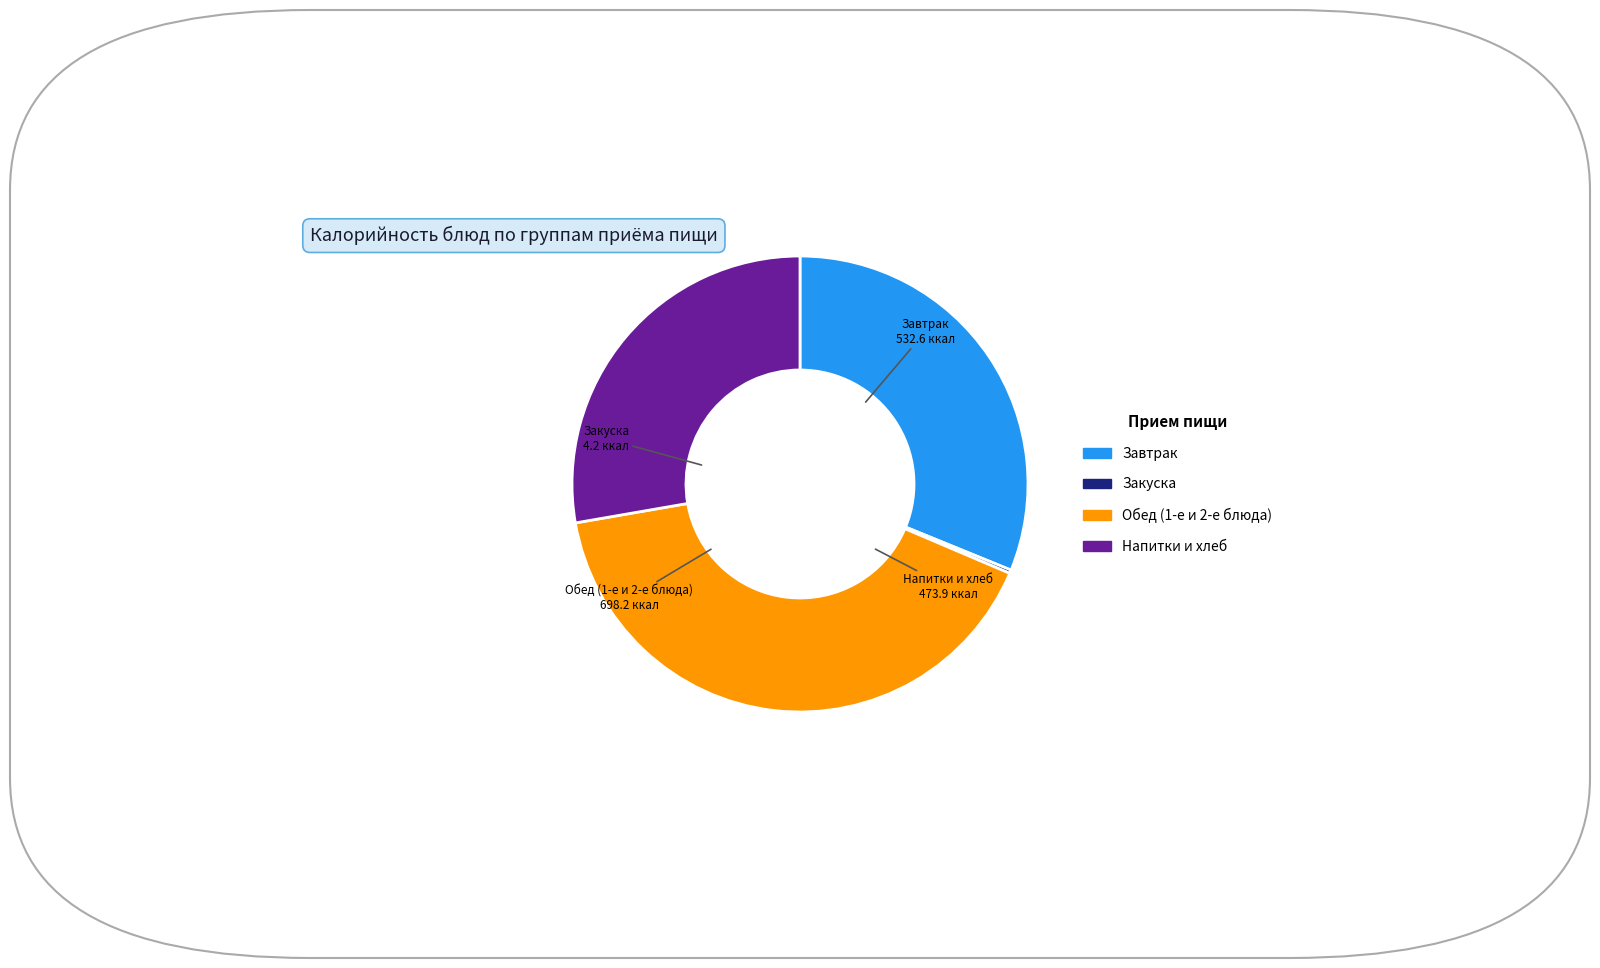

Is there a majority slice in this chart?

No